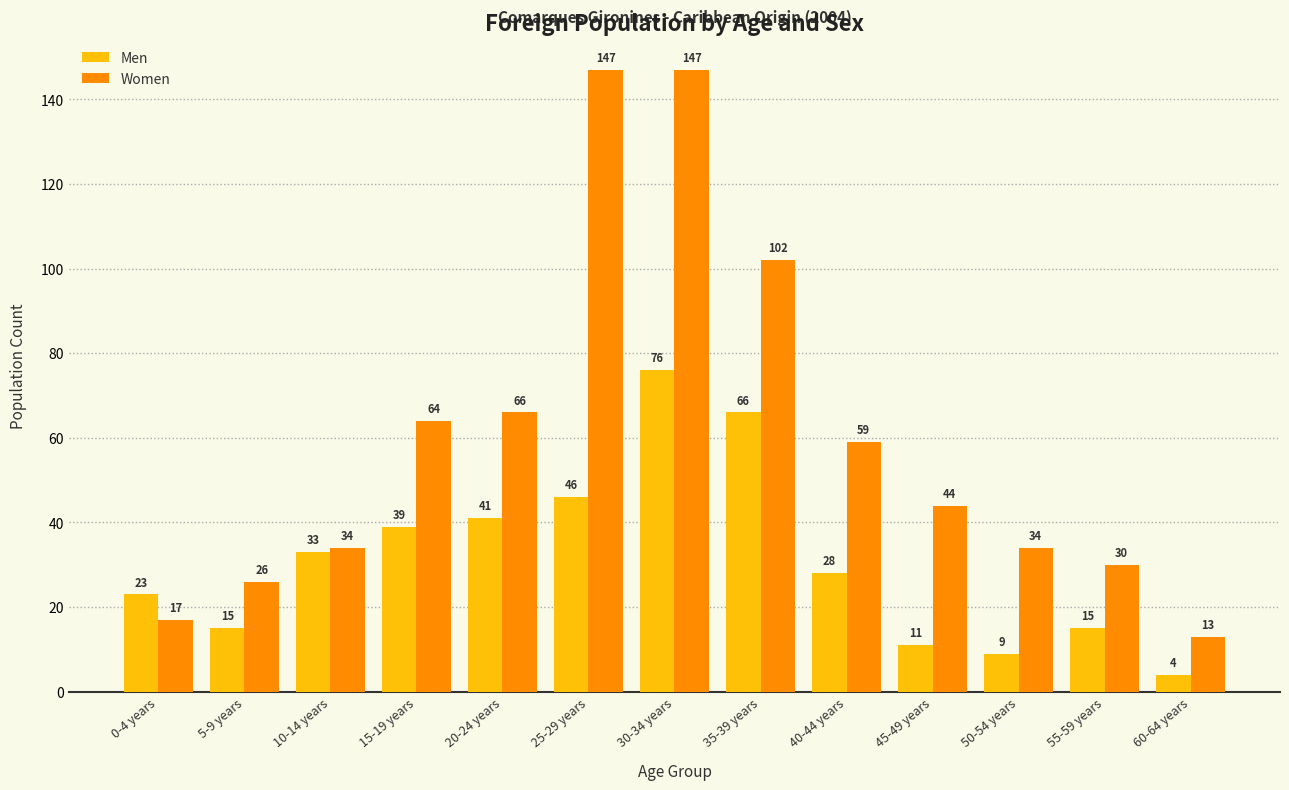

What is the label of the 8th bar from the left?

35-39 years